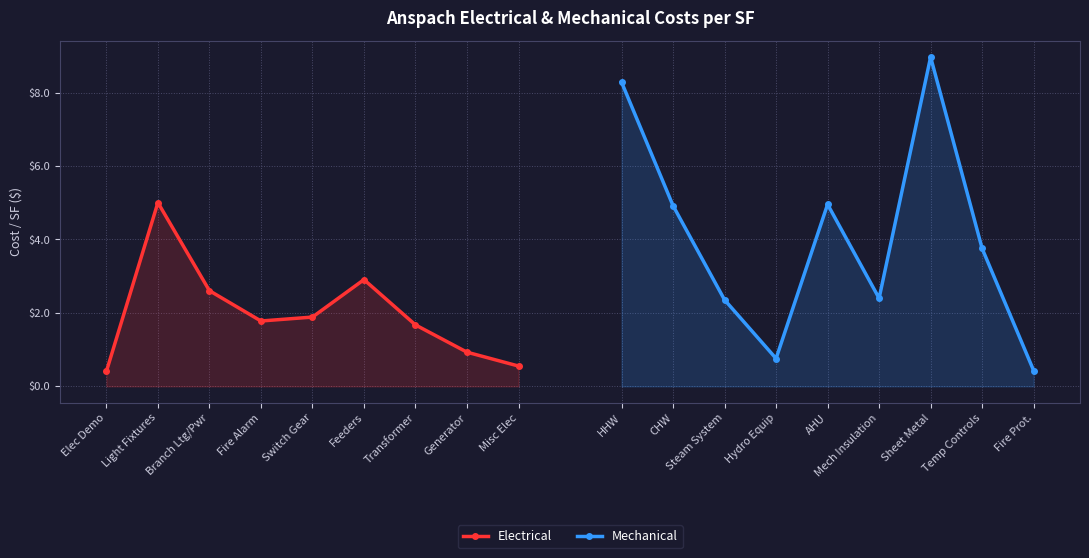

Reading right to left, transcribe all the data shown in this chart.

Electrical: 0.6	0.9	1.7	2.9	1.9	1.8	2.6	5.0	0.4
Mechanical: 0.4	3.8	9.0	2.4	5.0	0.8	2.4	4.9	8.3